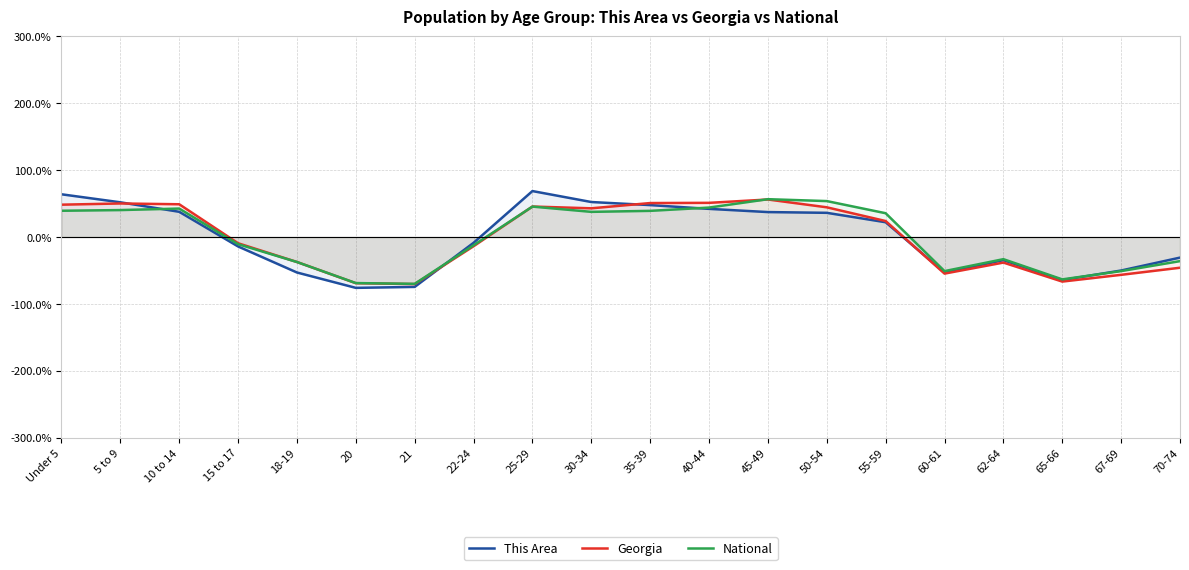

At 25-29, list the series in order from smallest to largest.

National, Georgia, This Area